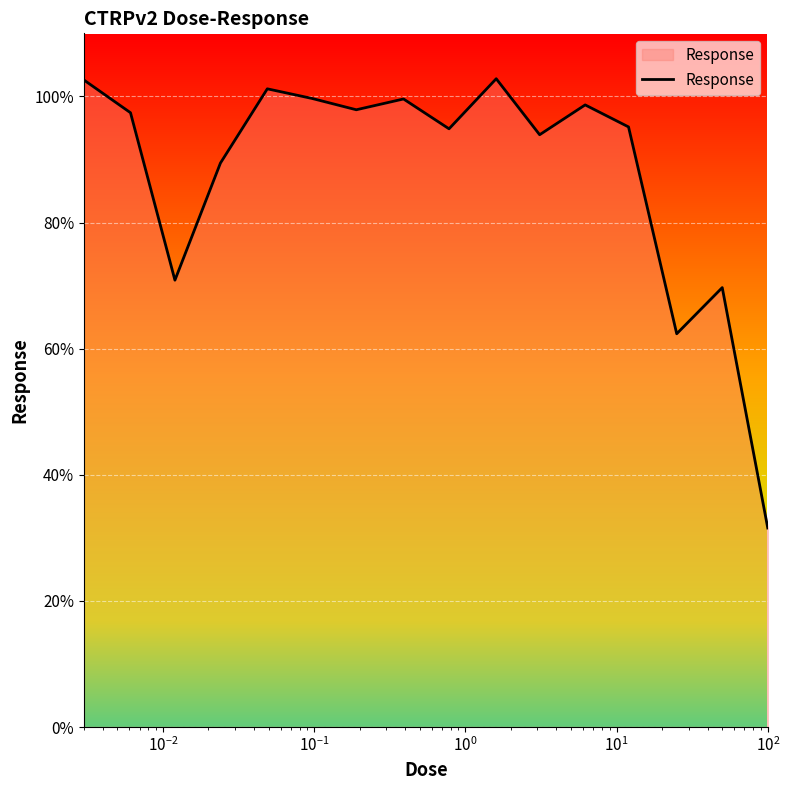

What is the smallest value displayed?

31.6